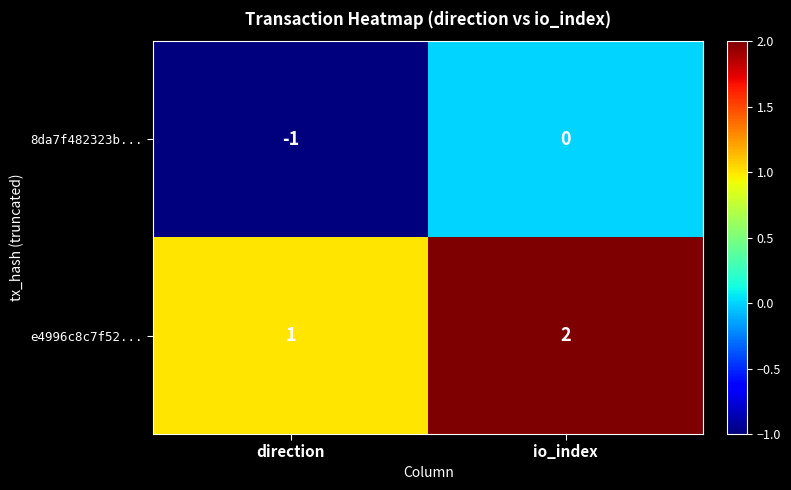

At which label is 8da7f482323b... closest to 0?

io_index